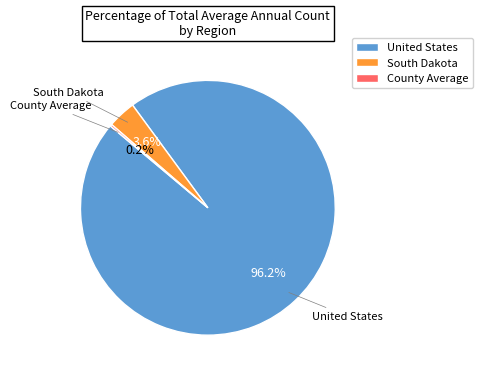

To the nearest percent, what is the average slice percentage?

33%